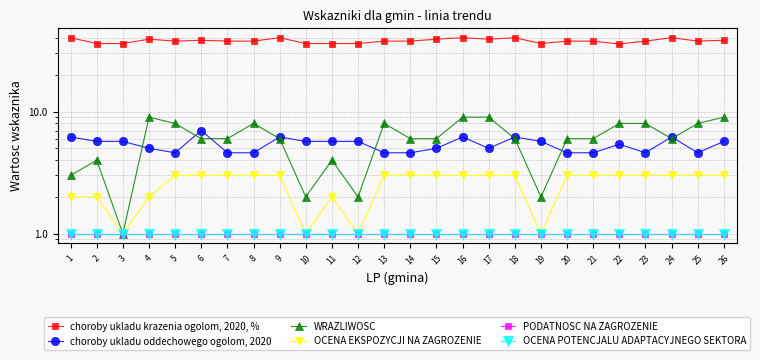

At which label does WRAZLIWOSC reach its peak?

4